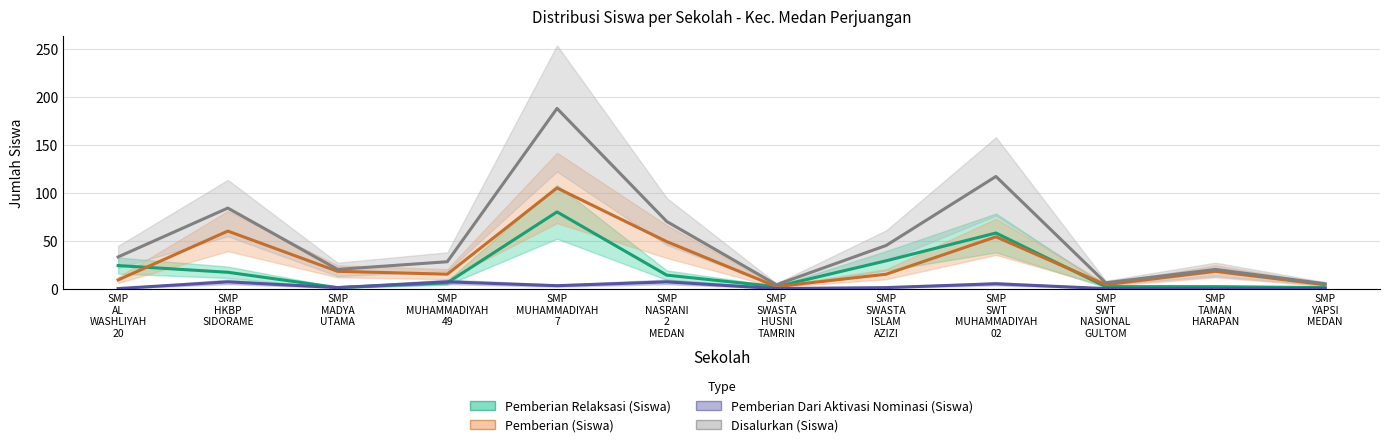

What is the sum of all Pemberian (Siswa) values?

353